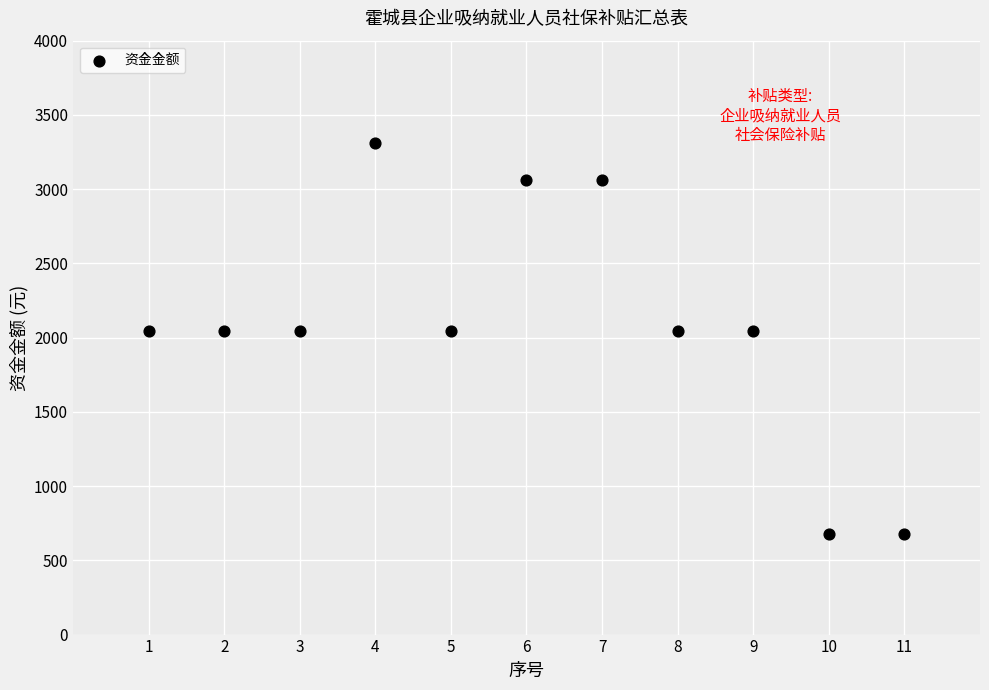

What is the average Y value?

2094.7